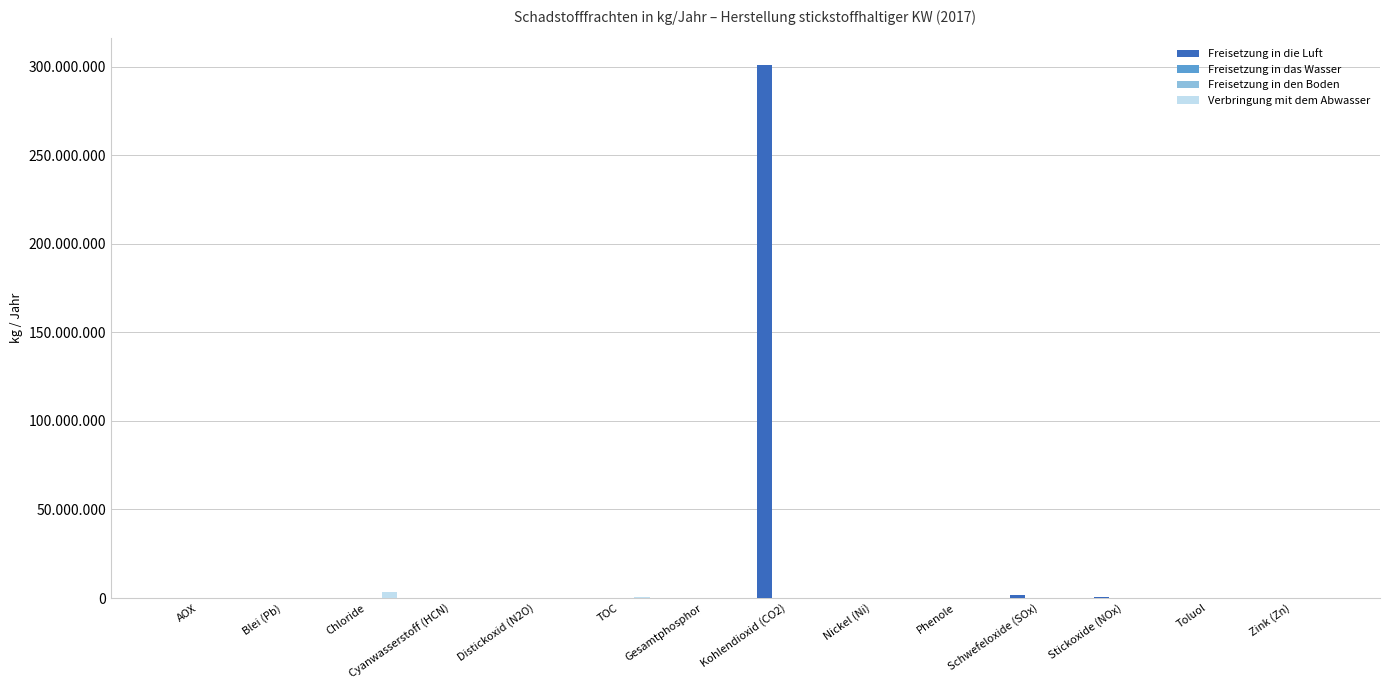

Between AOX and Blei (Pb), which series saw the biggest shift?

Verbringung mit dem Abwasser